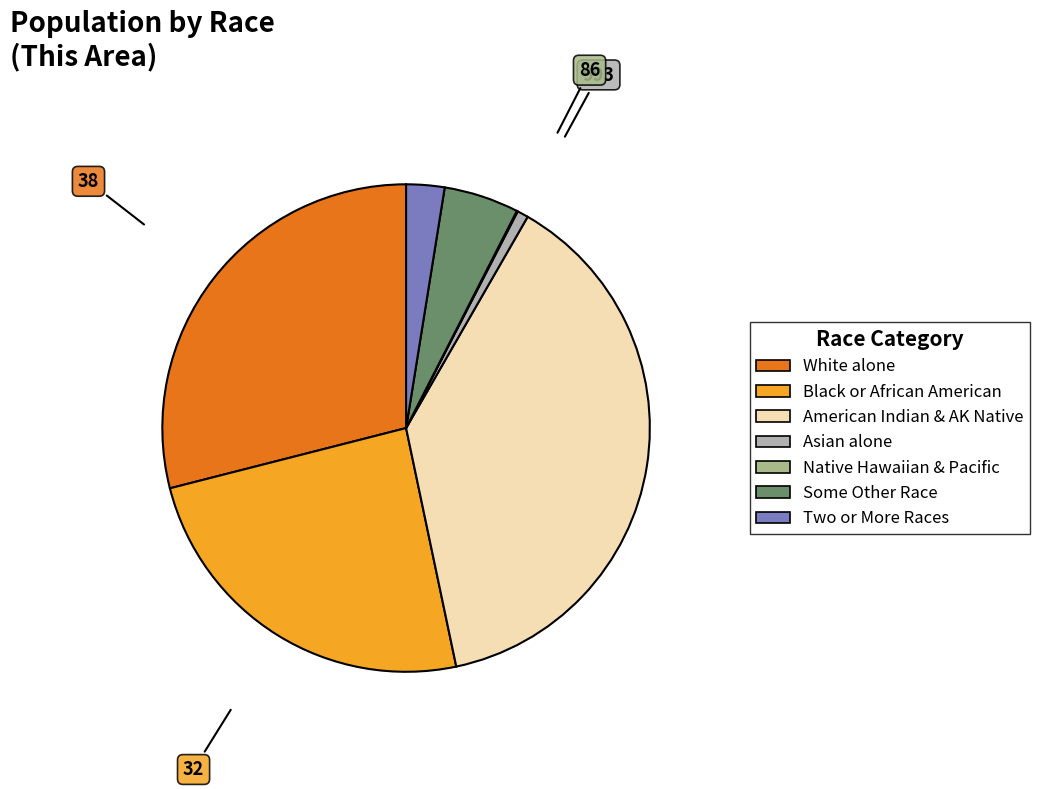

Does any single category account for the majority?

No